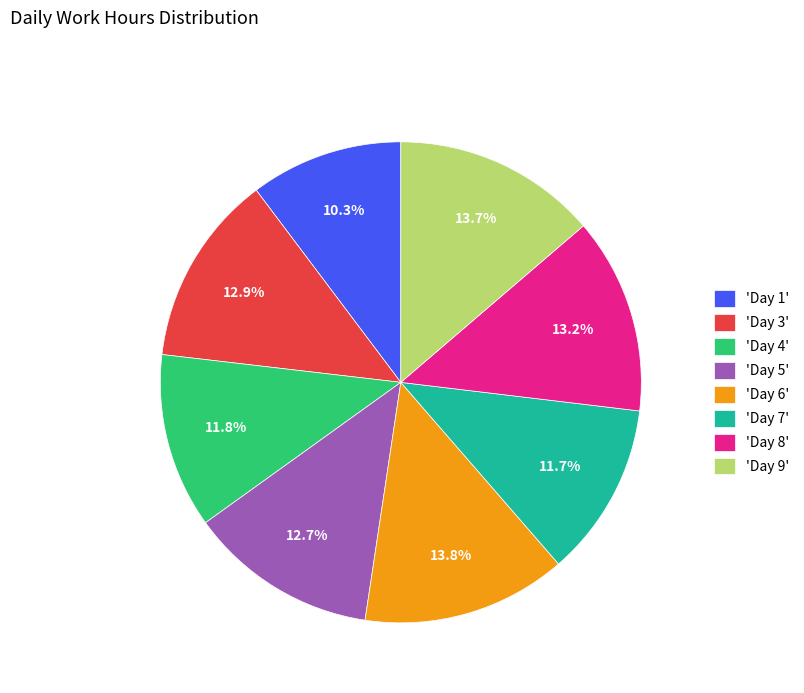

Which category has the smallest portion of the pie?

'Day 1'